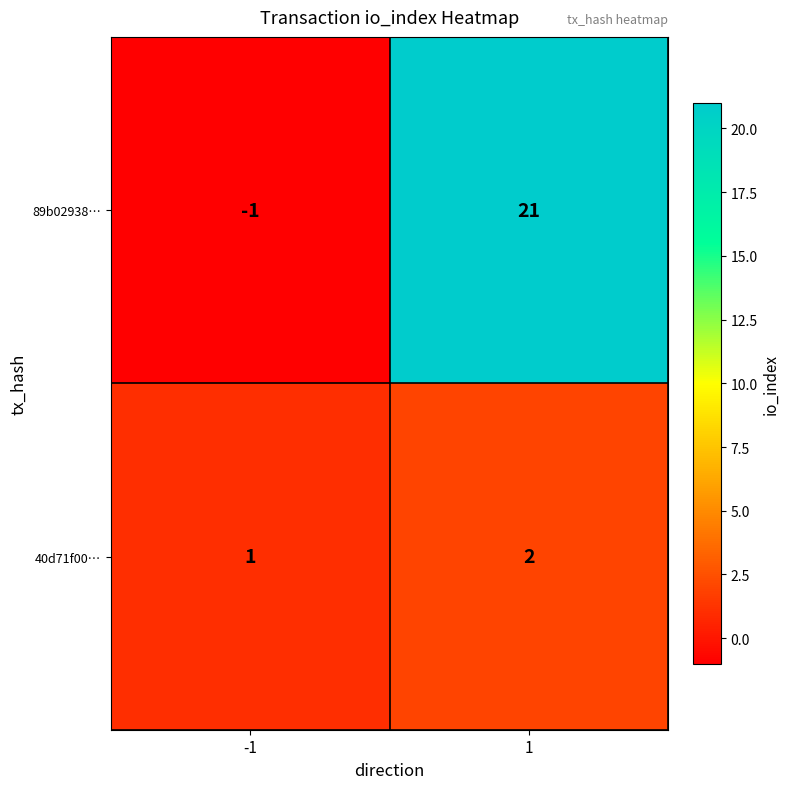

Count the number of categories in the chart.

2